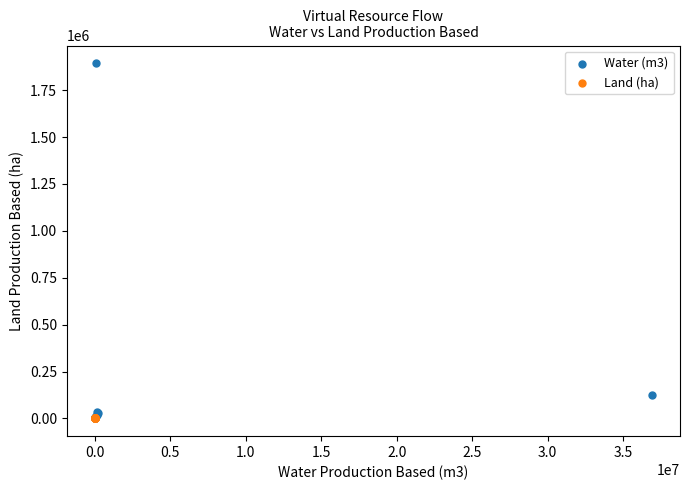

What are all the series names shown in the legend?

Water (m3), Land (ha)